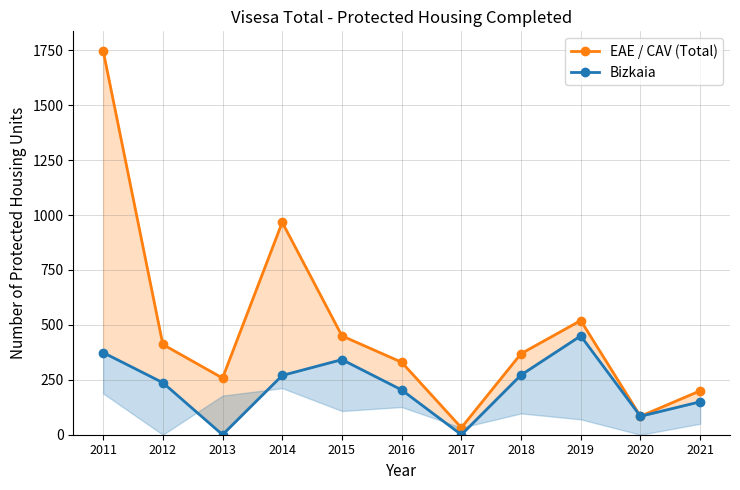

Reading right to left, list all the values displayed in this chart.

EAE / CAV (Total): 200	84	520	369	32	330	450	967	258	411	1749
Bizkaia: 150	84	450	272	0	204	342	270	0	237	374